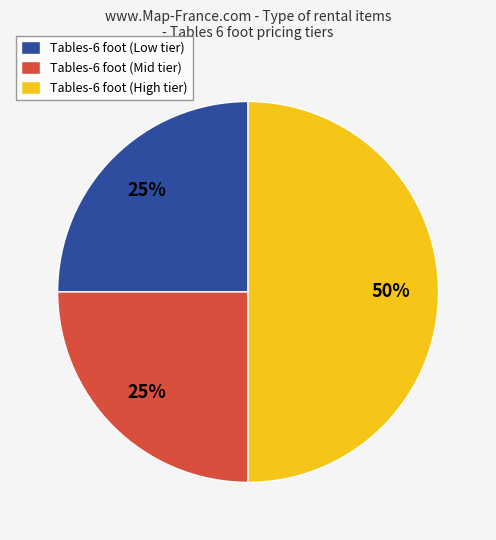

What percentage is the Tables-6 foot (Low tier) slice, to the nearest percent?

25%